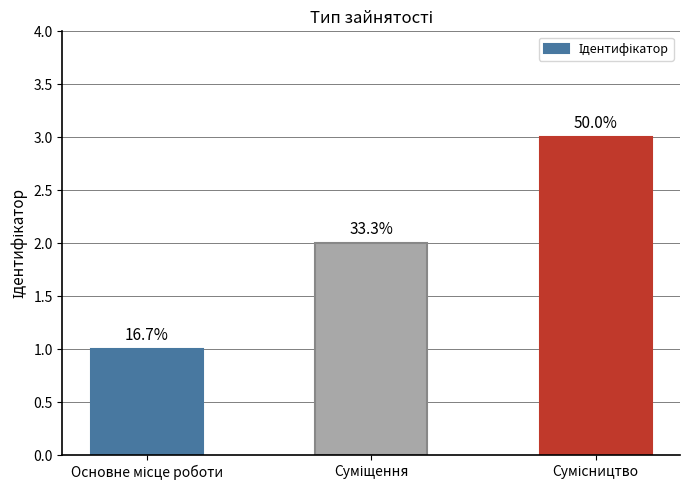

Are the bars horizontal?

No